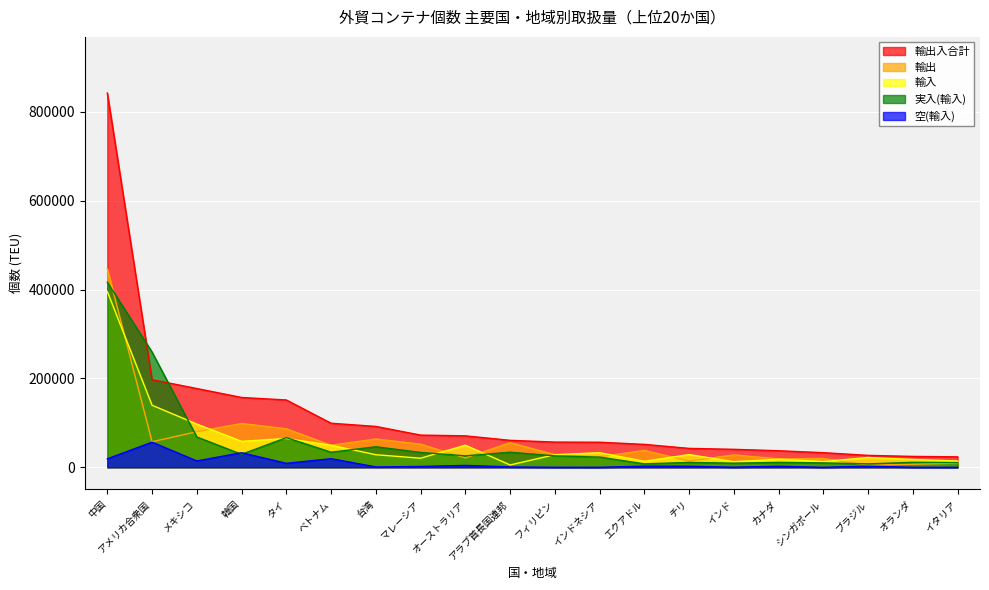

What is the label of the 4th point from the right?

シンガポール